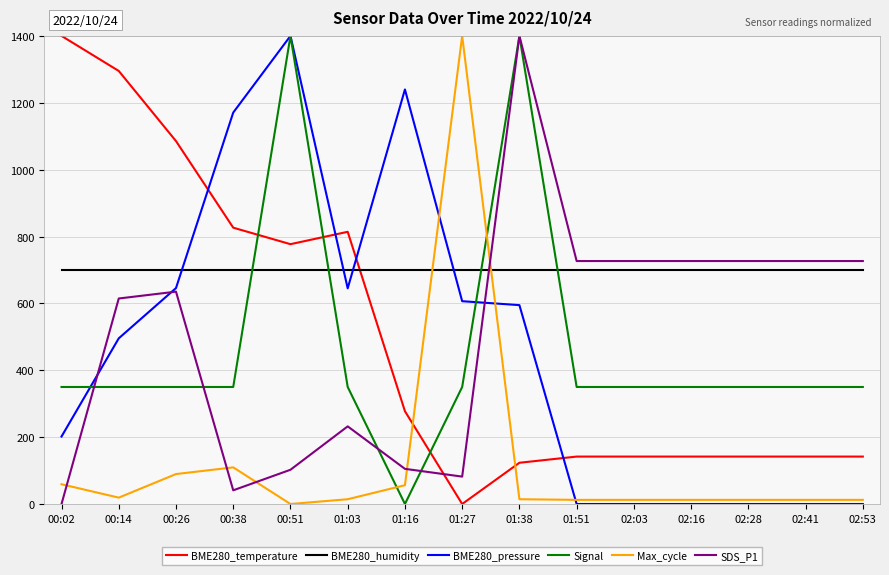

Is the value of BME280_temperature at 02:28 greater than the value of BME280_humidity at 02:41?

No